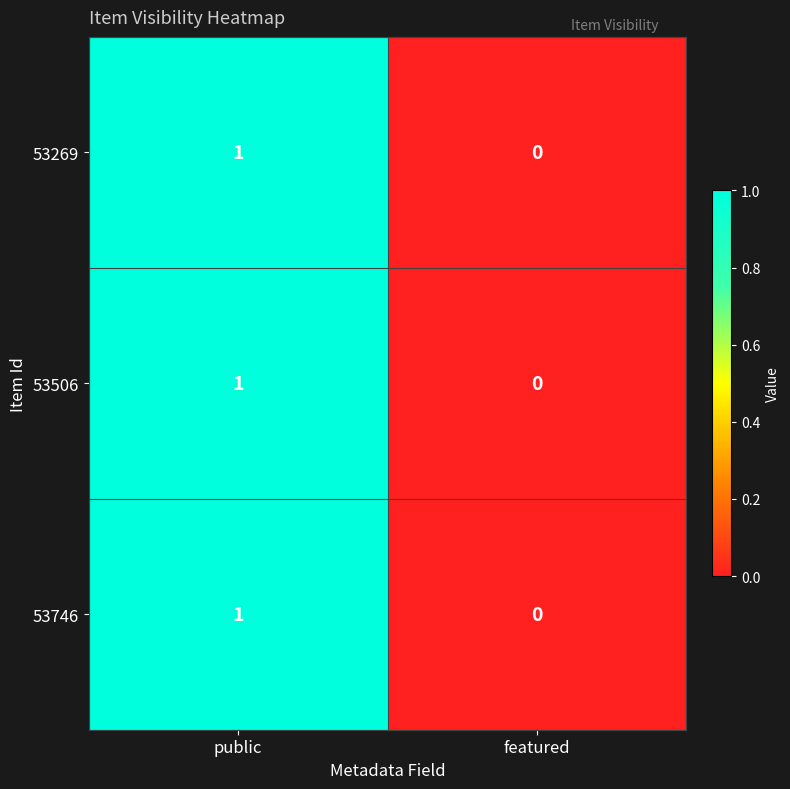

What is the total value across all series at public?

3